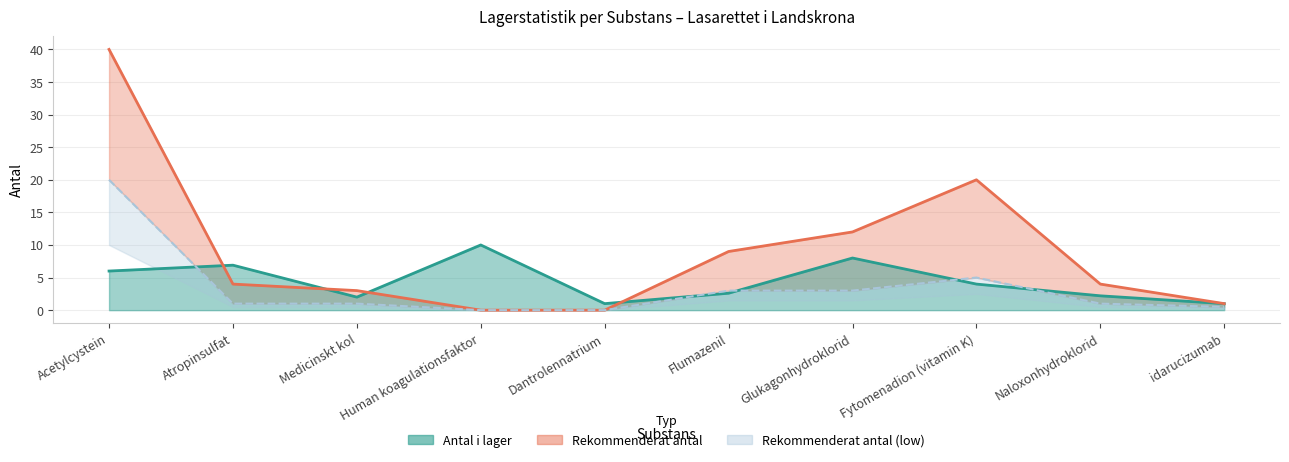

List the series in order of their peak value, lowest first.

Antal i lager, Rekommenderat antal (low), Rekommenderat antal